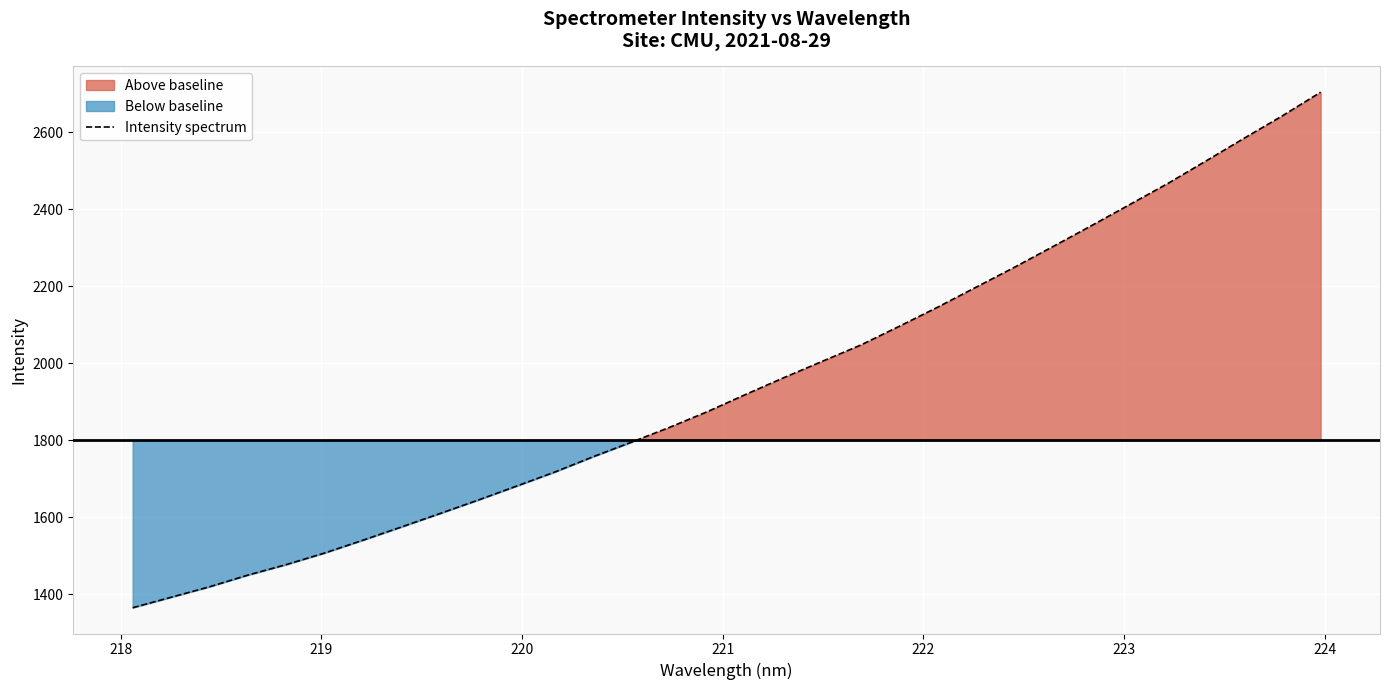

Reading right to left, transcribe all the data shown in this chart.

2704.6	2643.2	2584.8	2525.6	2467.0	2411.9	2357.0	2303.1	2249.5	2197.8	2146.1	2096.4	2048.0	2005.8	1963.5	1919.7	1874.9	1833.6	1794.8	1757.1	1717.3	1680.6	1644.3	1609.3	1574.5	1540.3	1506.9	1476.8	1449.5	1419.2	1392.0	1364.8